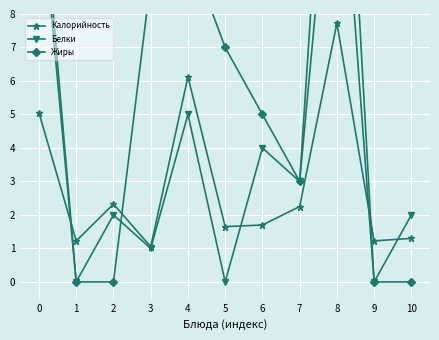

What is the maximum value for Жиры?

20.0